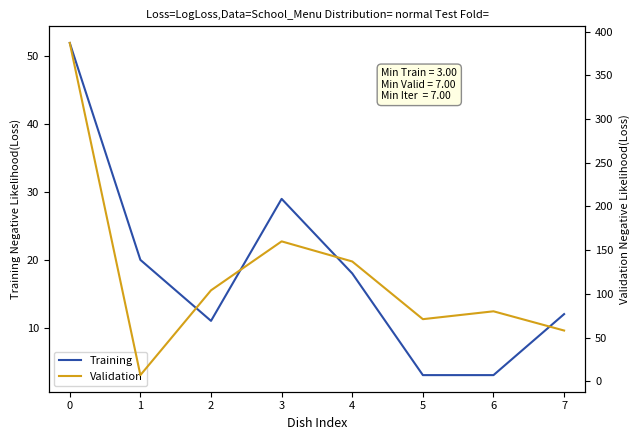

The value of Training at 7 is 12. True or false?

True